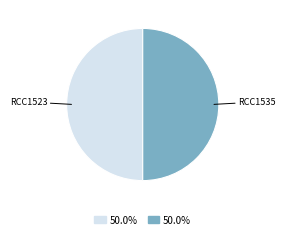

How many segments does this pie chart have?

2